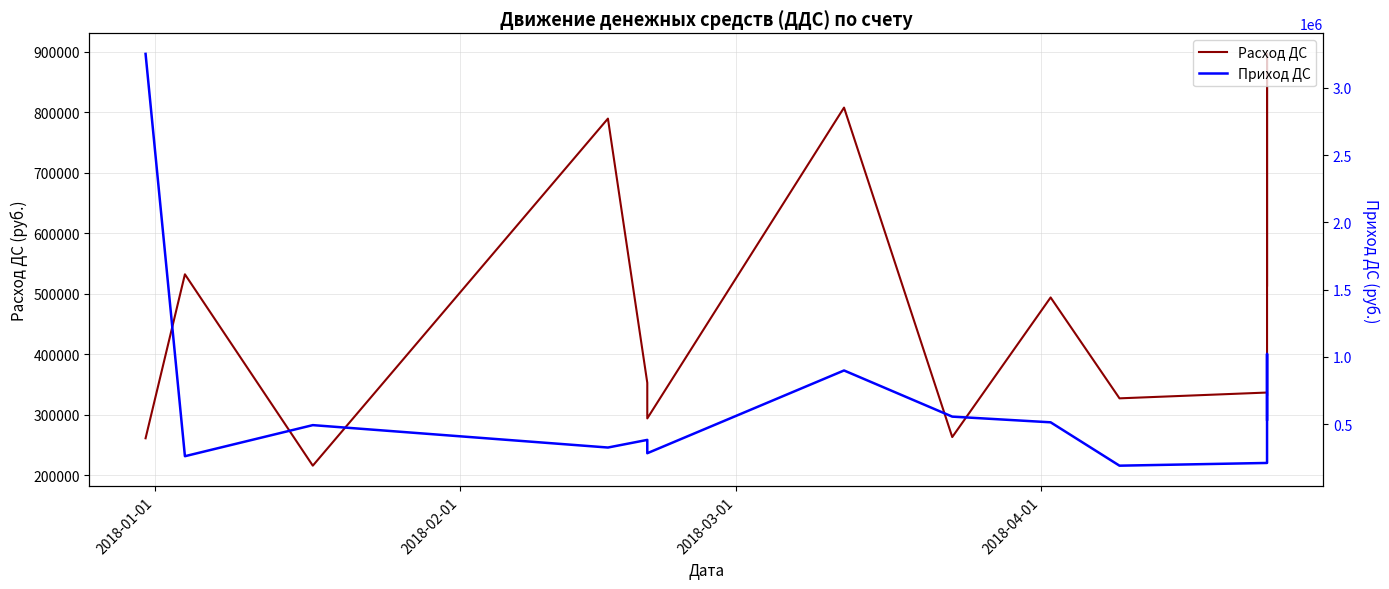

At how many categories does at least one series exceed 2696689?

1